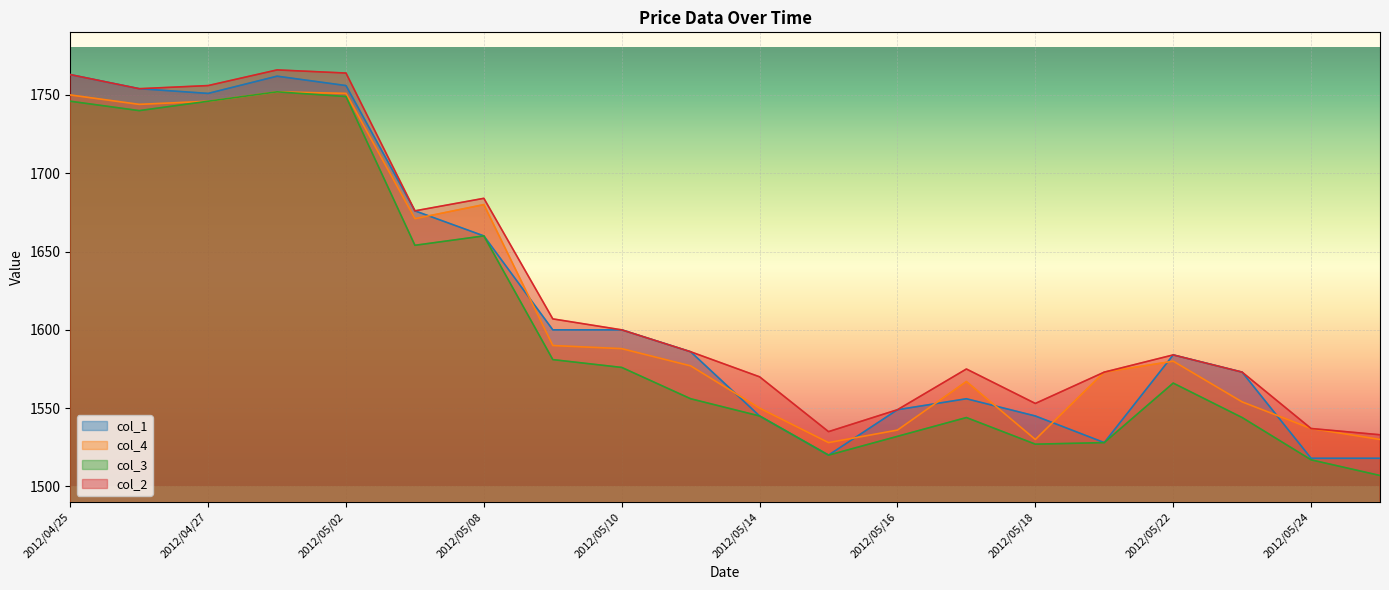

Which series changed the most between 2012/04/27 and 2012/05/11?

col_3